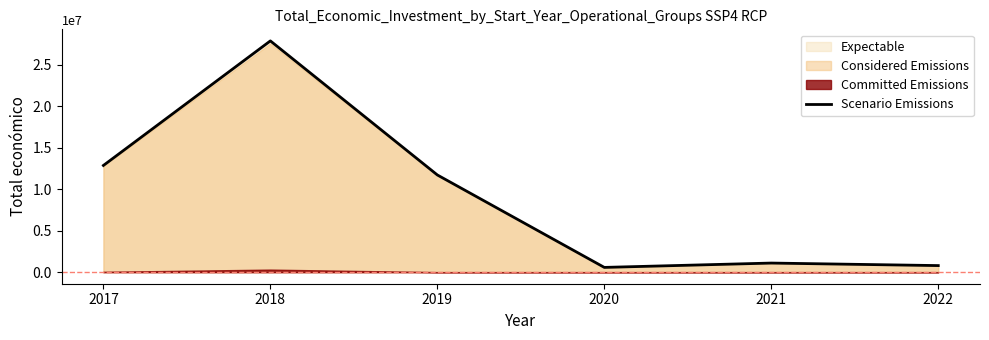

The value at 2019 is 11724492. True or false?

True